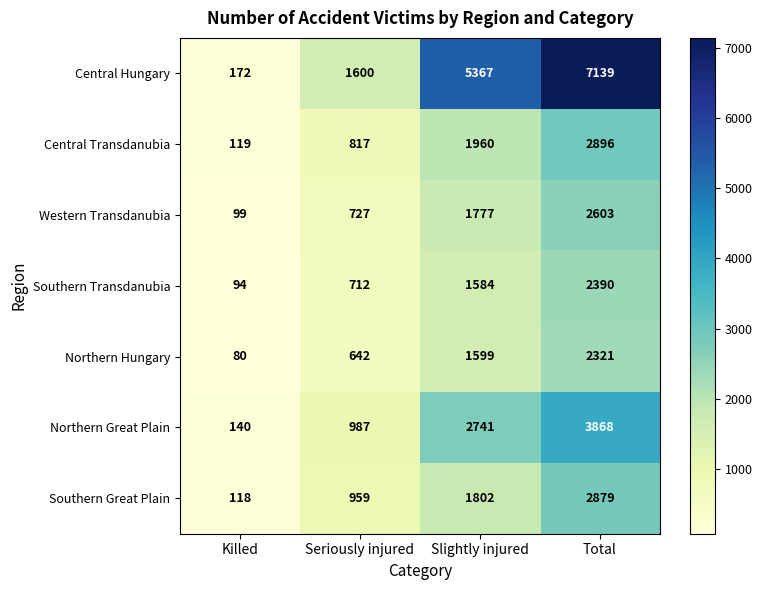

What is the difference between the Central Hungary values at Slightly injured and Seriously injured?

3767